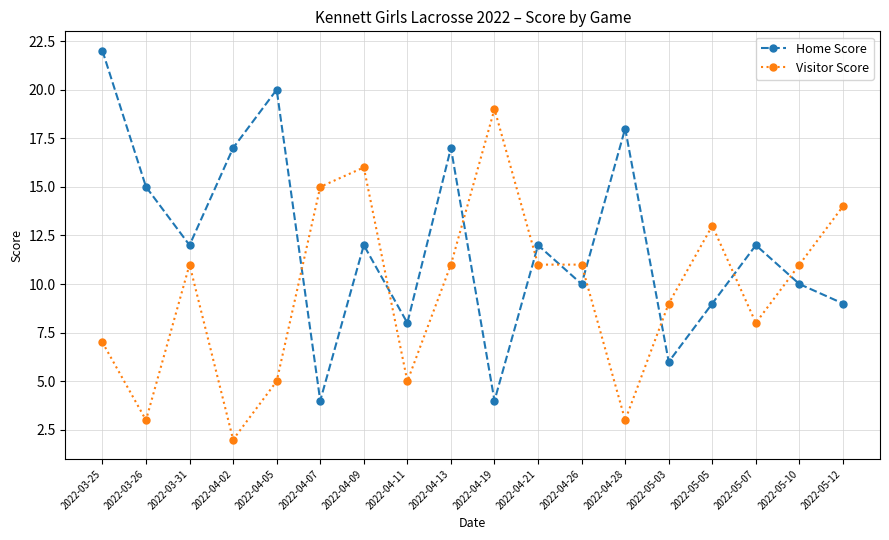

Reading right to left, transcribe all the data shown in this chart.

Home Score: 2022-05-12=9	2022-05-10=10	2022-05-07=12	2022-05-05=9	2022-05-03=6	2022-04-28=18	2022-04-26=10	2022-04-21=12	2022-04-19=4	2022-04-13=17	2022-04-11=8	2022-04-09=12	2022-04-07=4	2022-04-05=20	2022-04-02=17	2022-03-31=12	2022-03-26=15	2022-03-25=22
Visitor Score: 2022-05-12=14	2022-05-10=11	2022-05-07=8	2022-05-05=13	2022-05-03=9	2022-04-28=3	2022-04-26=11	2022-04-21=11	2022-04-19=19	2022-04-13=11	2022-04-11=5	2022-04-09=16	2022-04-07=15	2022-04-05=5	2022-04-02=2	2022-03-31=11	2022-03-26=3	2022-03-25=7